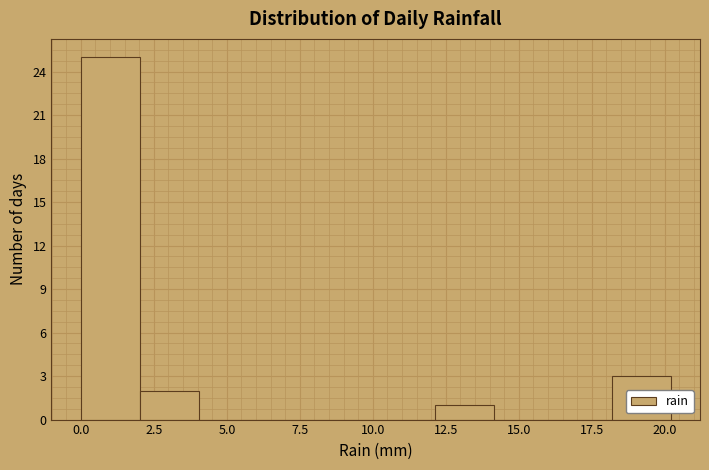

Reading left to right, transcribe this chart: for each bar, give the range it covers on the x-axis and its height. Neither the bar edges nor the heights are printed on the chart, so give them approximately, as read against the axes.

0 to 2: 25
2 to 4: 2
4 to 6: 0
6 to 8: 0
8 to 10: 0
10 to 12: 0
12 to 14: 1
14 to 16: 0
16 to 18: 0
18 to 20: 3